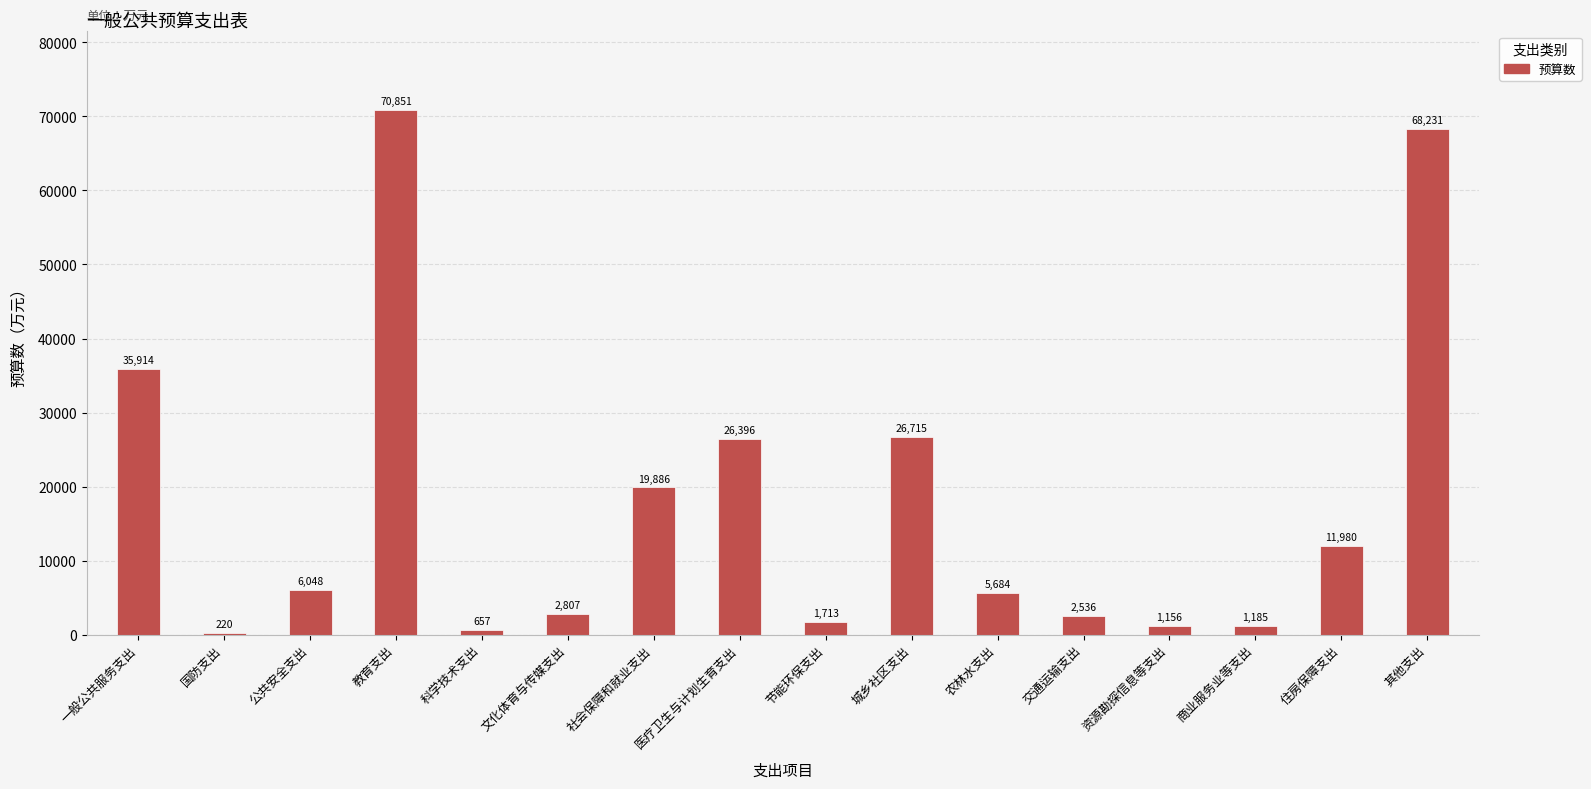

Count the number of data series in this chart.

1